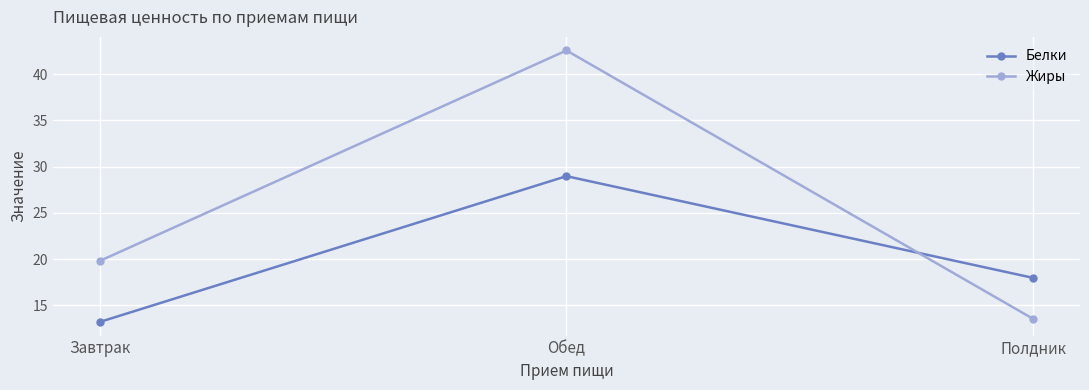

Which series has the largest total across all categories?

Жиры